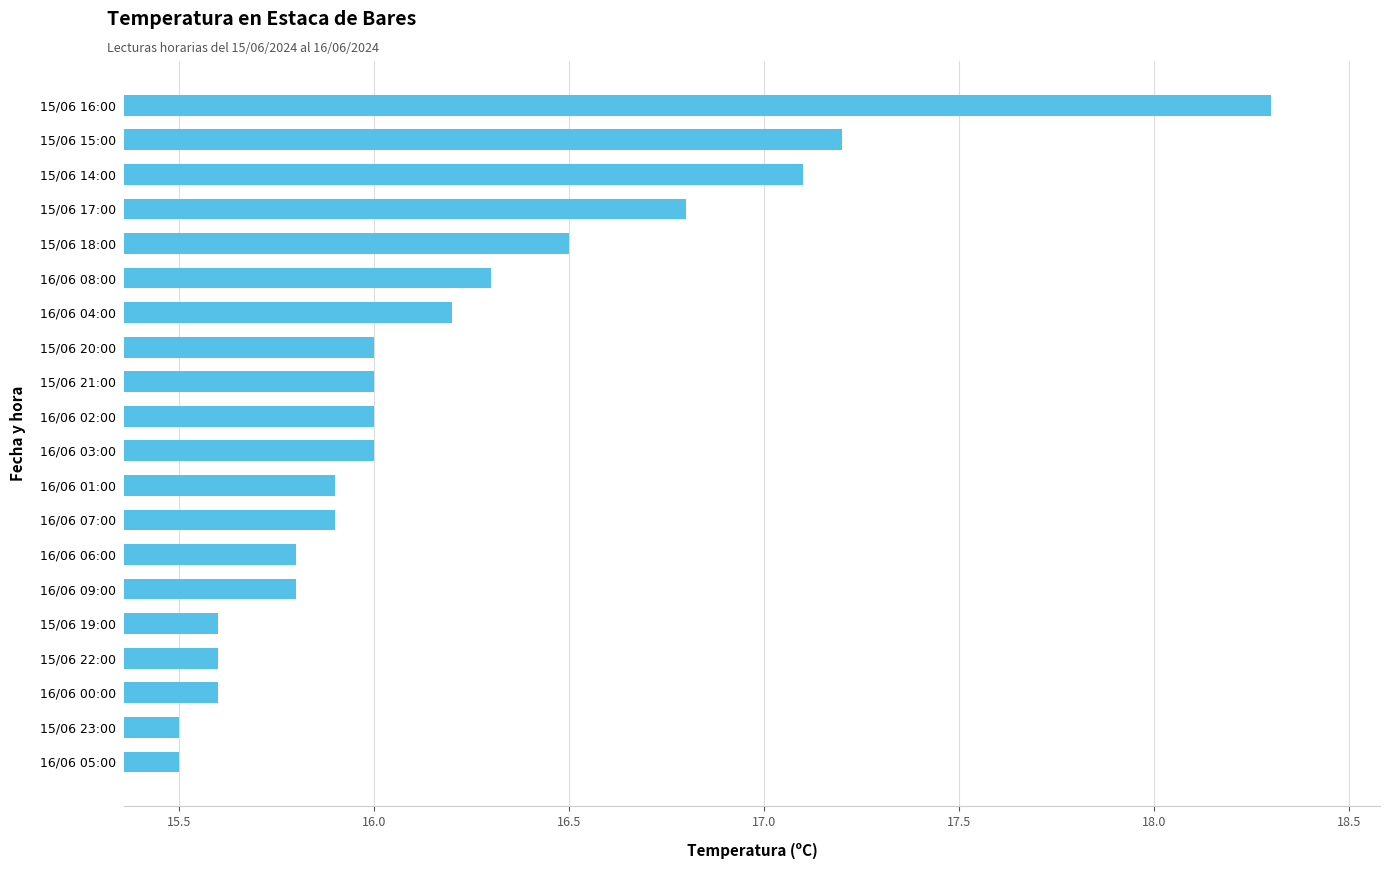

Is it true that the value at 16/06 01:00 is 6.1?

False